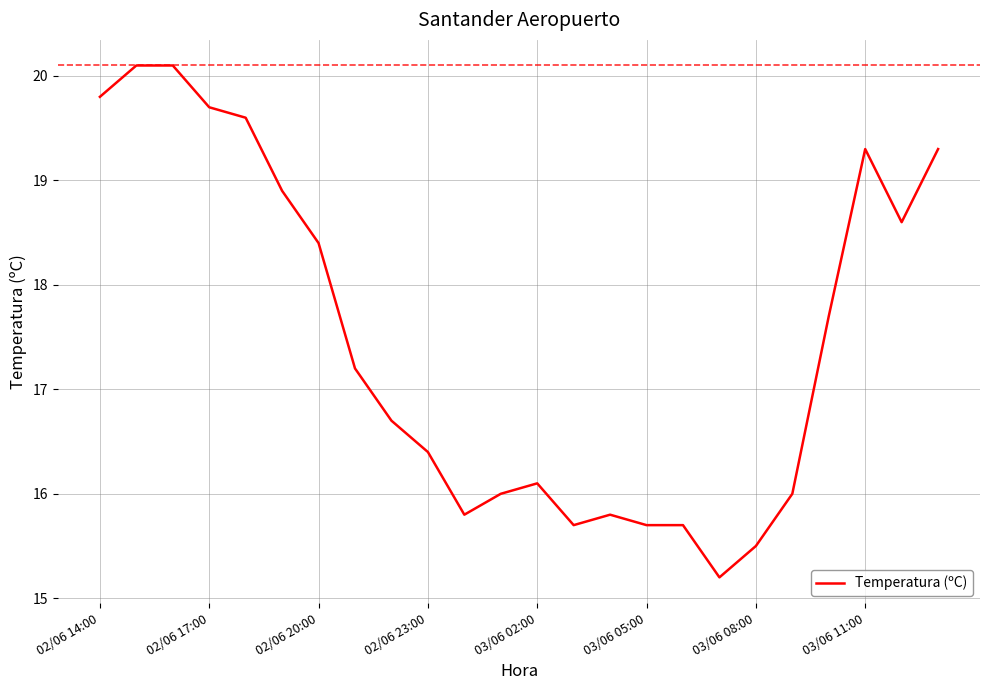

What is the maximum value shown in the chart?

20.1